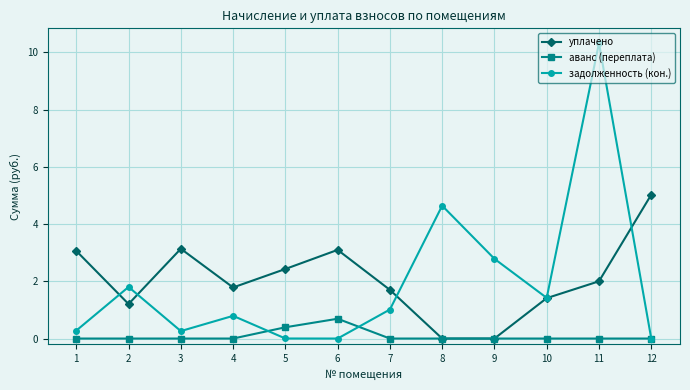

At which category is the sum across all series the highest?

11